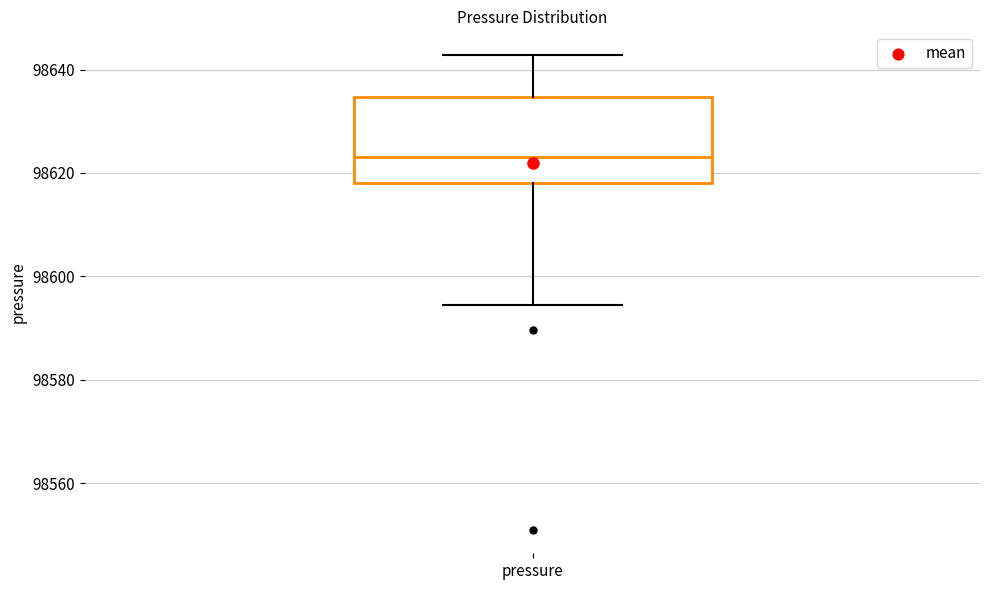

Where is the lower edge of the box for pressure on the y-axis? The values are not printed on the chart, so give them approximately, as read against the axis.

98618